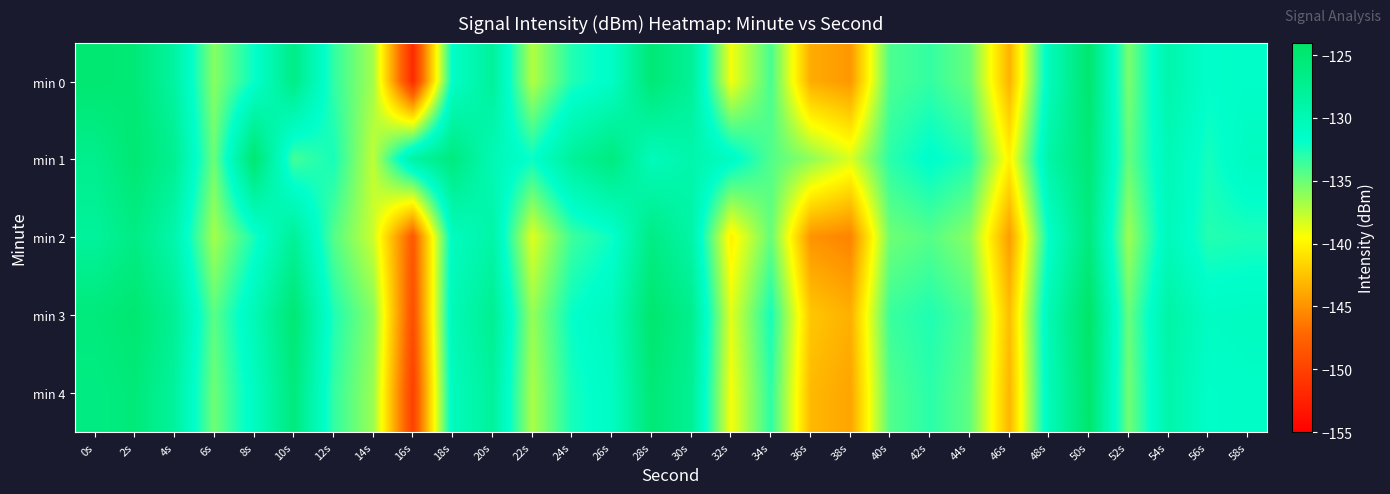

Reading left to right, extract all data points from this chart.

min 0: 0s=-124.9	2s=-125.3	4s=-128.5	6s=-135.8	8s=-132.0	10s=-126.5	12s=-133.2	14s=-136.7	16s=-151.8	18s=-131.4	20s=-128.0	22s=-137.2	24s=-132.7	26s=-131.3	28s=-125.2	30s=-127.8	32s=-139.2	34s=-133.9	36s=-143.7	38s=-144.8	40s=-134.1	42s=-133.3	44s=-134.9	46s=-143.4	48s=-130.5	50s=-124.7	52s=-135.4	54s=-129.3	56s=-131.7	58s=-131.5
min 1: 0s=-127.1	2s=-125.0	4s=-127.4	6s=-135.0	8s=-124.9	10s=-133.8	12s=-132.4	14s=-137.5	16s=-128.7	18s=-126.0	20s=-130.0	22s=-132.0	24s=-128.0	26s=-126.0	28s=-130.5	30s=-129.3	32s=-131.0	34s=-134.2	36s=-136.1	38s=-138.4	40s=-133.0	42s=-131.5	44s=-132.7	46s=-140.1	48s=-128.9	50s=-125.3	52s=-134.8	54s=-130.1	56s=-132.4	58s=-130.8
min 2: 0s=-128.1	2s=-126.4	4s=-129.3	6s=-136.7	8s=-132.5	10s=-127.8	12s=-134.2	14s=-137.9	16s=-148.3	18s=-130.8	20s=-129.0	22s=-138.5	24s=-133.6	26s=-132.1	28s=-126.4	30s=-128.9	32s=-140.2	34s=-134.8	36s=-144.9	38s=-145.8	40s=-135.1	42s=-134.3	44s=-135.9	46s=-144.5	48s=-131.6	50s=-125.9	52s=-136.5	54s=-130.4	56s=-132.8	58s=-132.6
min 3: 0s=-125.7	2s=-124.9	4s=-127.6	6s=-134.5	8s=-130.2	10s=-125.1	12s=-132.6	14s=-135.8	16s=-149.1	18s=-130.1	20s=-127.4	22s=-136.3	24s=-131.9	26s=-130.6	28s=-124.7	30s=-127.1	32s=-138.6	34s=-132.4	36s=-142.3	38s=-143.5	40s=-133.5	42s=-132.7	44s=-134.1	46s=-142.8	48s=-129.9	50s=-124.2	52s=-134.9	54s=-128.8	56s=-131.1	58s=-130.9
min 4: 0s=-126.3	2s=-125.5	4s=-128.2	6s=-135.1	8s=-131.0	10s=-125.8	12s=-133.2	14s=-136.4	16s=-150.2	18s=-130.6	20s=-128.1	22s=-136.9	24s=-132.4	26s=-131.1	28s=-125.3	30s=-127.6	32s=-139.2	34s=-133.1	36s=-143.0	38s=-144.1	40s=-134.2	42s=-133.0	44s=-134.6	46s=-143.2	48s=-130.3	50s=-124.6	52s=-135.2	54s=-129.1	56s=-131.5	58s=-131.3